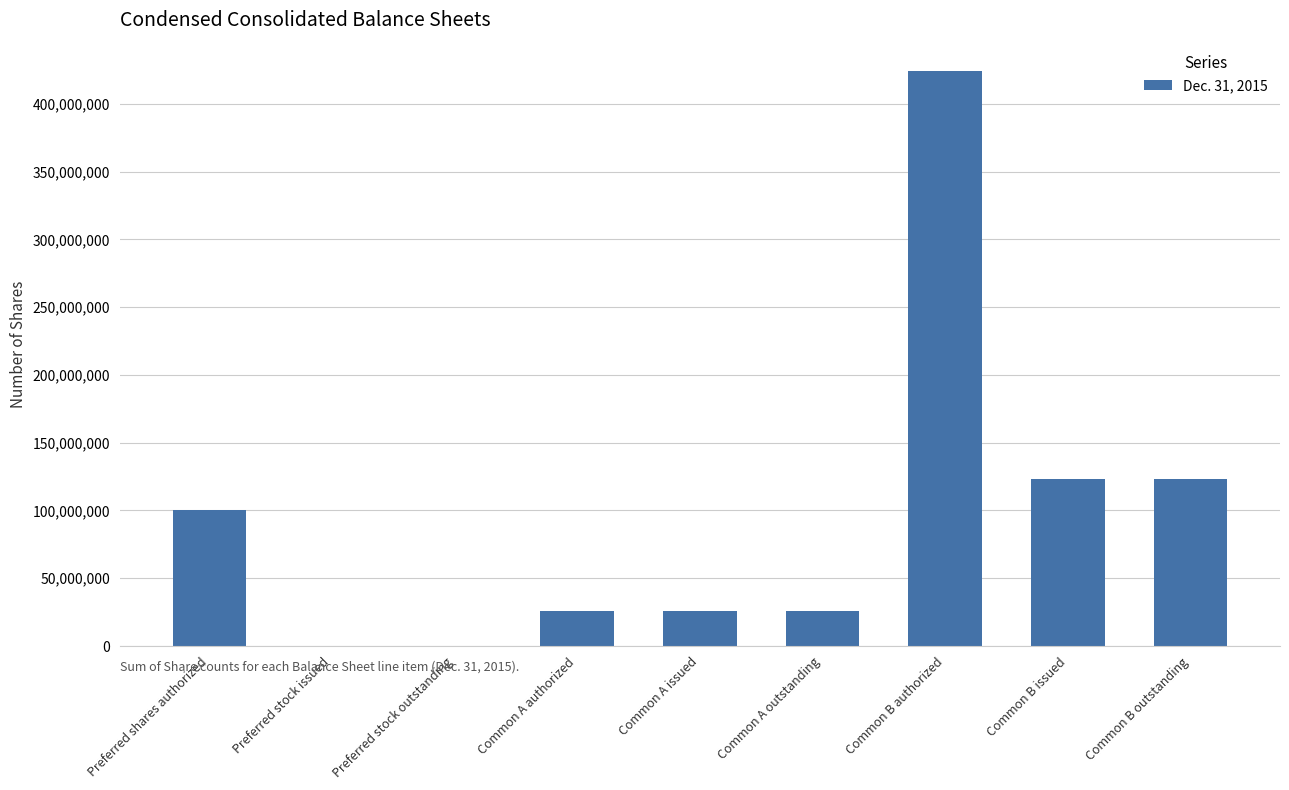

Where does the data first go above 26075000?

Preferred shares authorized